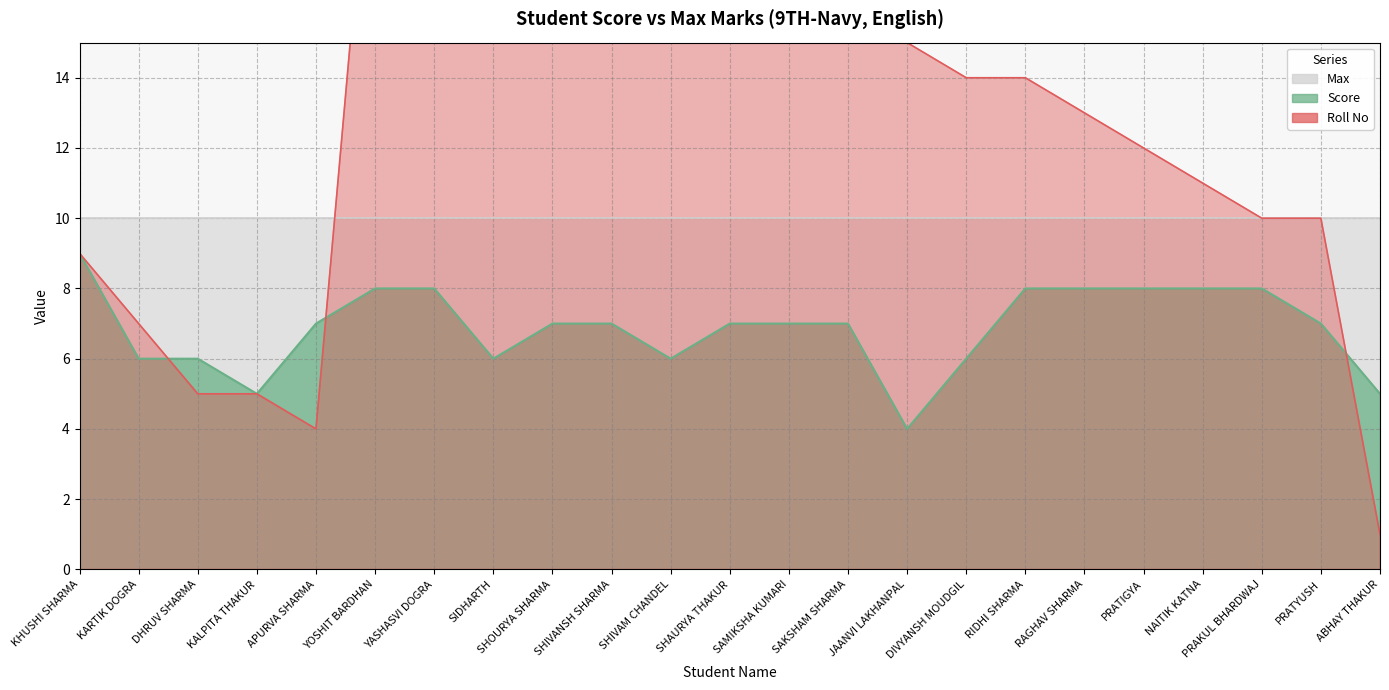

What is the sum of the Roll No values at SHIVANSH SHARMA and SIDHARTH?

40